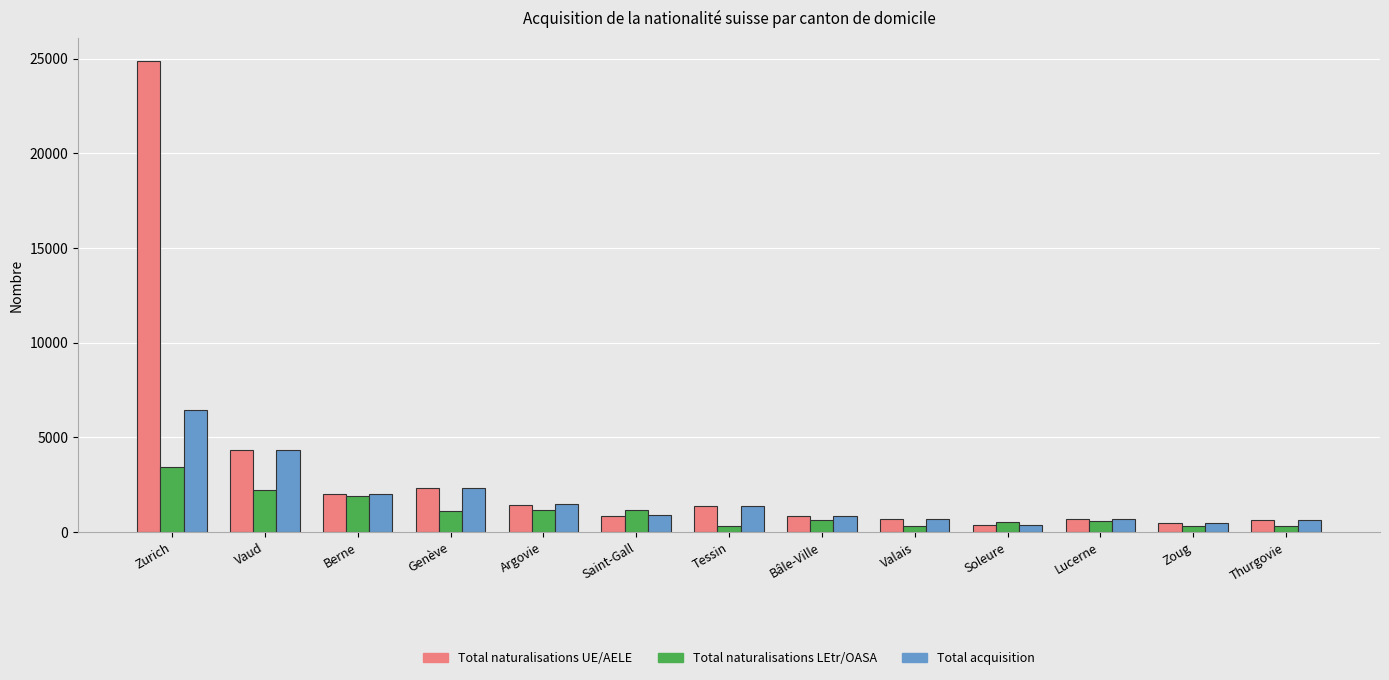

List the series in order of their peak value, highest first.

Total naturalisations UE/AELE, Total acquisition, Total naturalisations LEtr/OASA